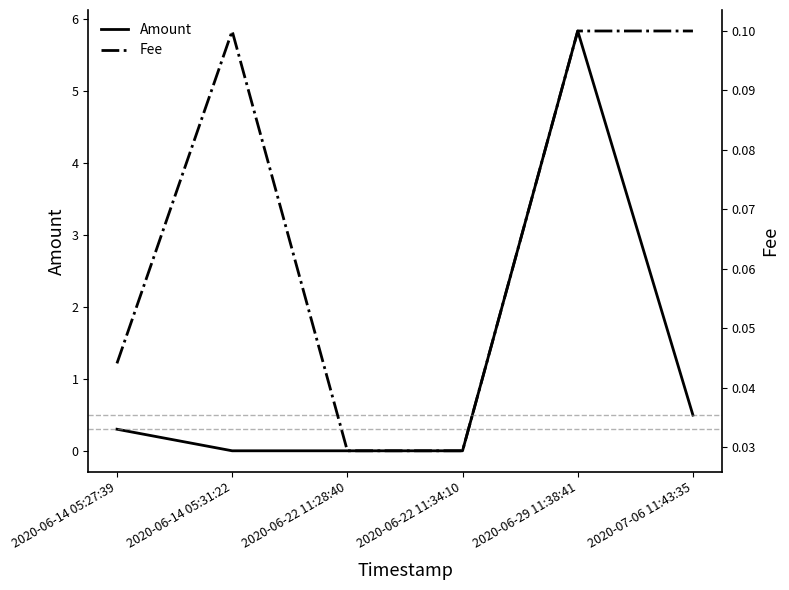

Which has a higher value, 2020-06-22 11:34:10 or 2020-06-22 11:28:40?

2020-06-22 11:34:10